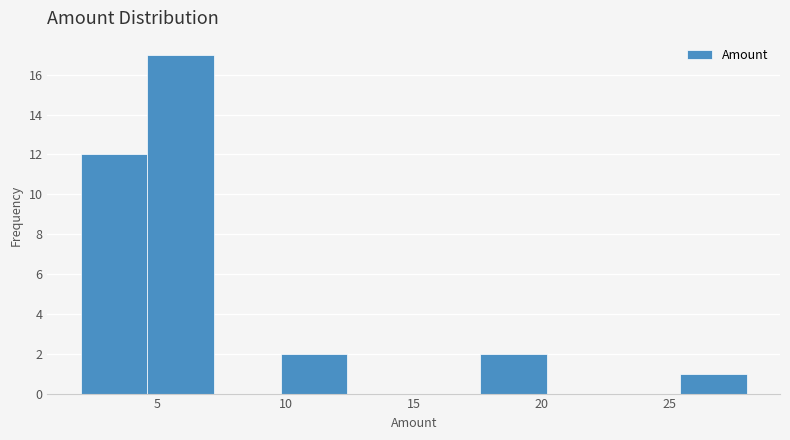

How tall is the bar that spans 25.4 to 28.0 on the x-axis? Neither the bar edges nor the heights are printed on the chart, so give them approximately, as read against the axes.

1